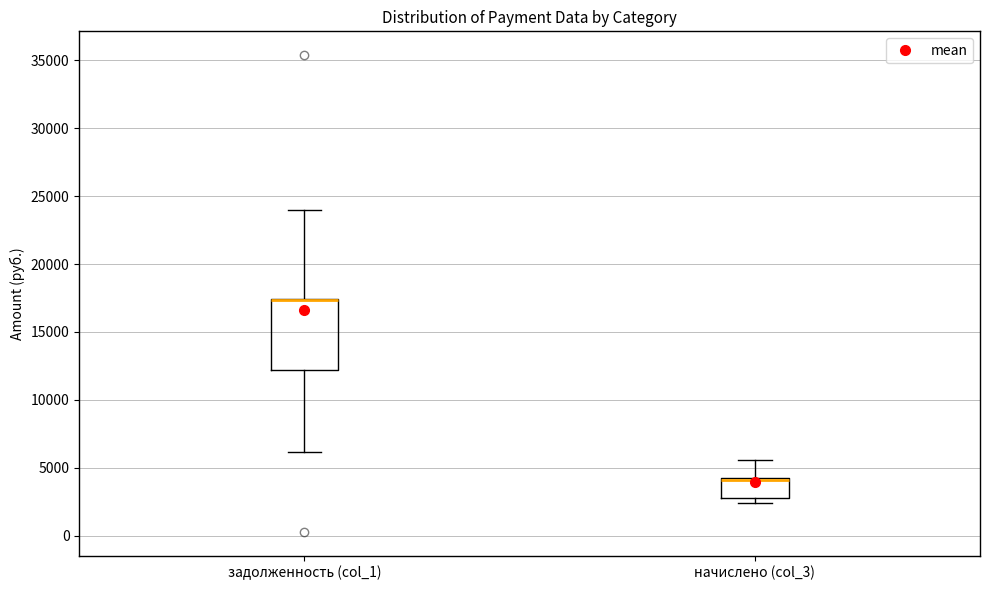

Which box is the tallest, from its lower edge to its upper edge?

задолженность (col_1)